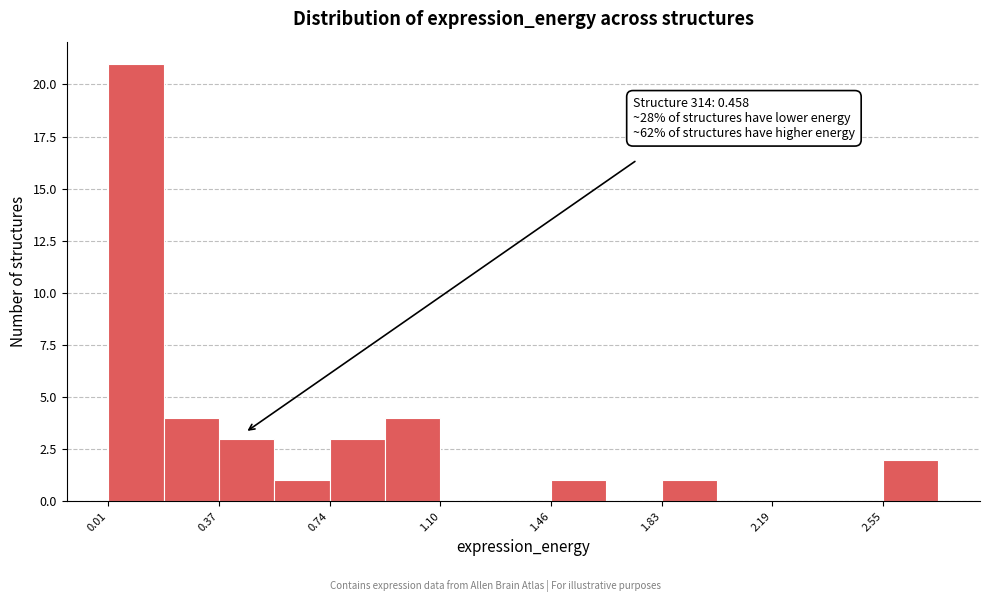

Read against the x-axis, roughly where is the centre of the tallest bar?

0.10